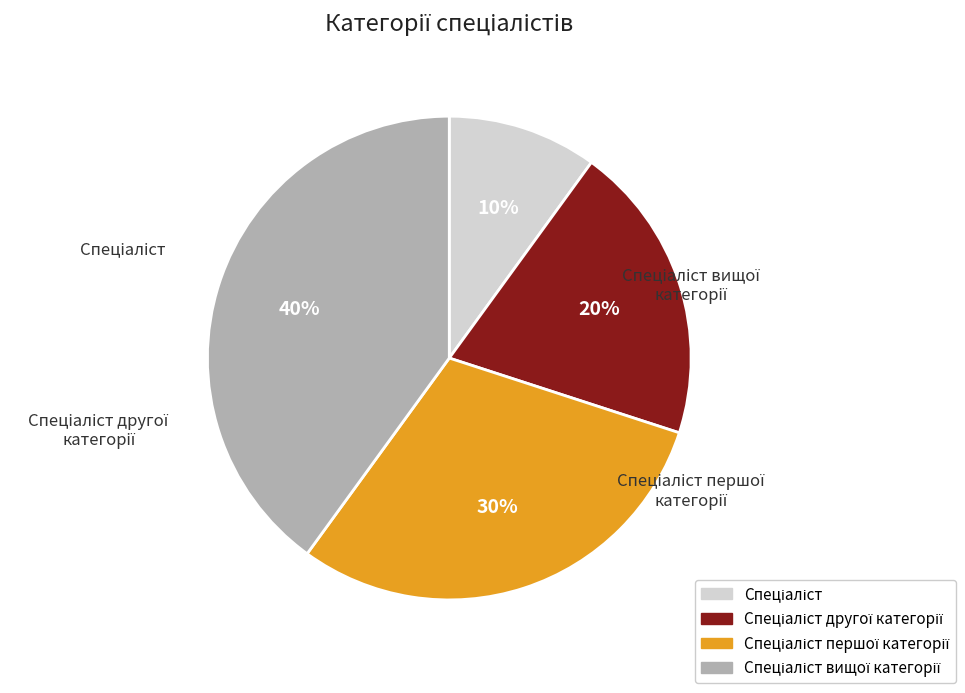

How many slices are in this pie chart?

4